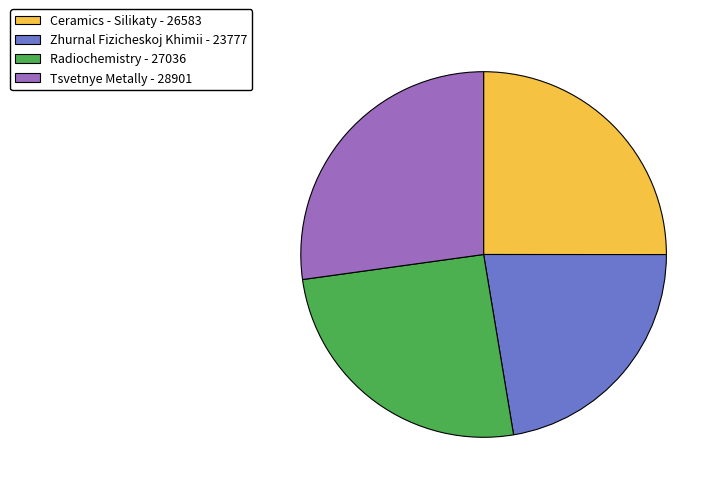

Which slice is the largest?

Tsvetnye Metally